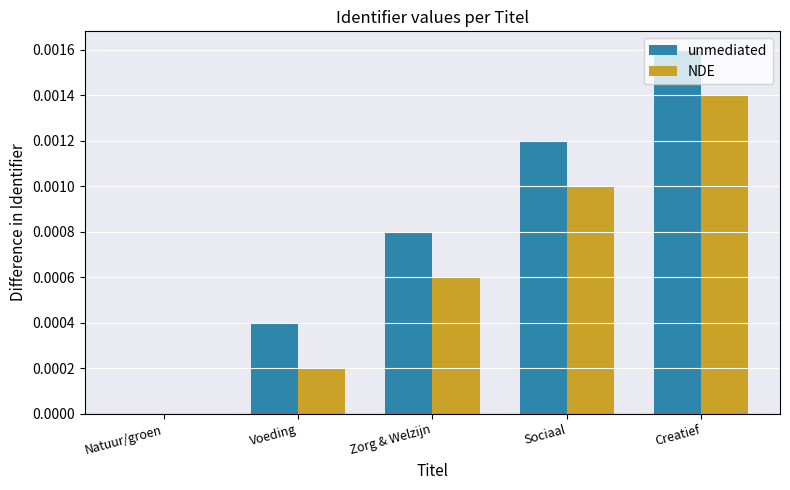

Are the bars horizontal?

No